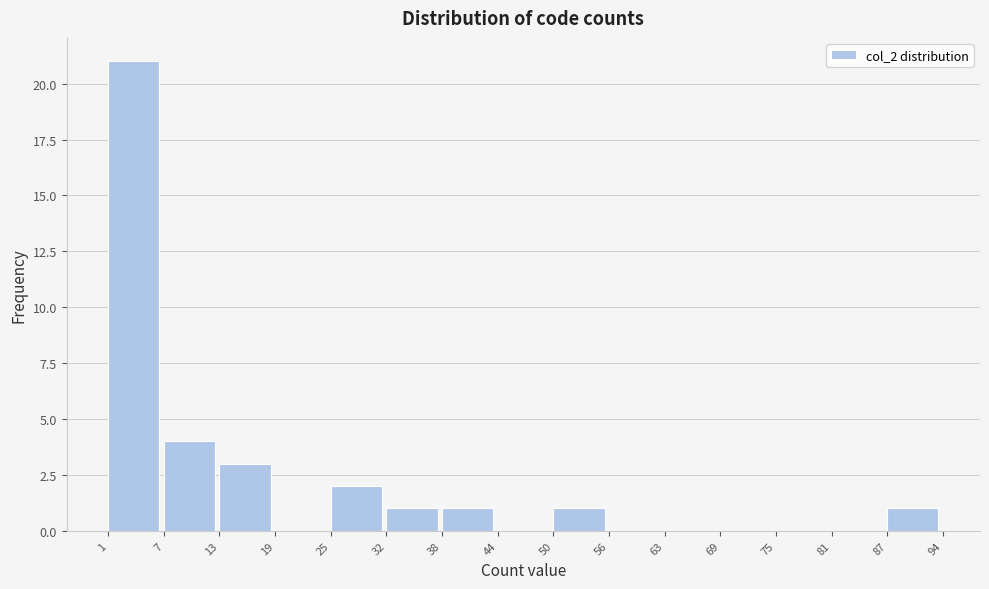

Over which range of the x-axis is the bar tallest?

1 to 7